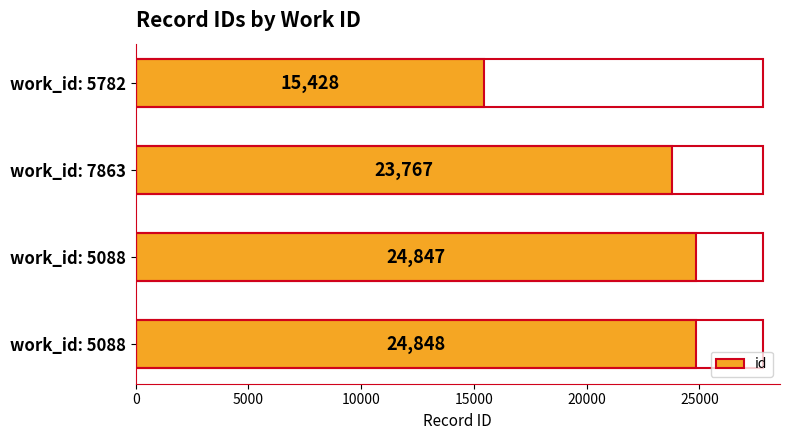

How many data points does each series have?

4